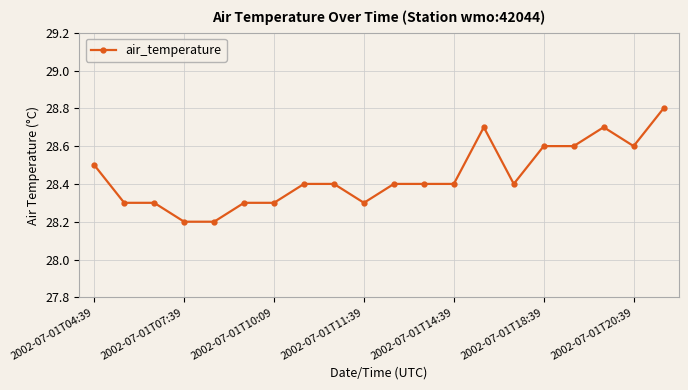

What is the difference between the maximum and minimum values?

0.6